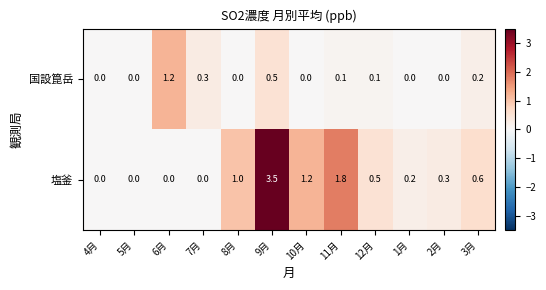

At which label does 塩釜 reach its peak?

9月